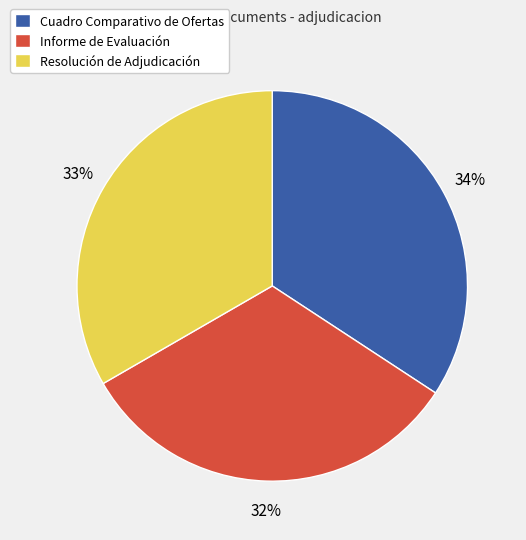

Rank the categories by value from highest to lowest.

Cuadro Comparativo de Ofertas, Resolución de Adjudicación, Informe de Evaluación